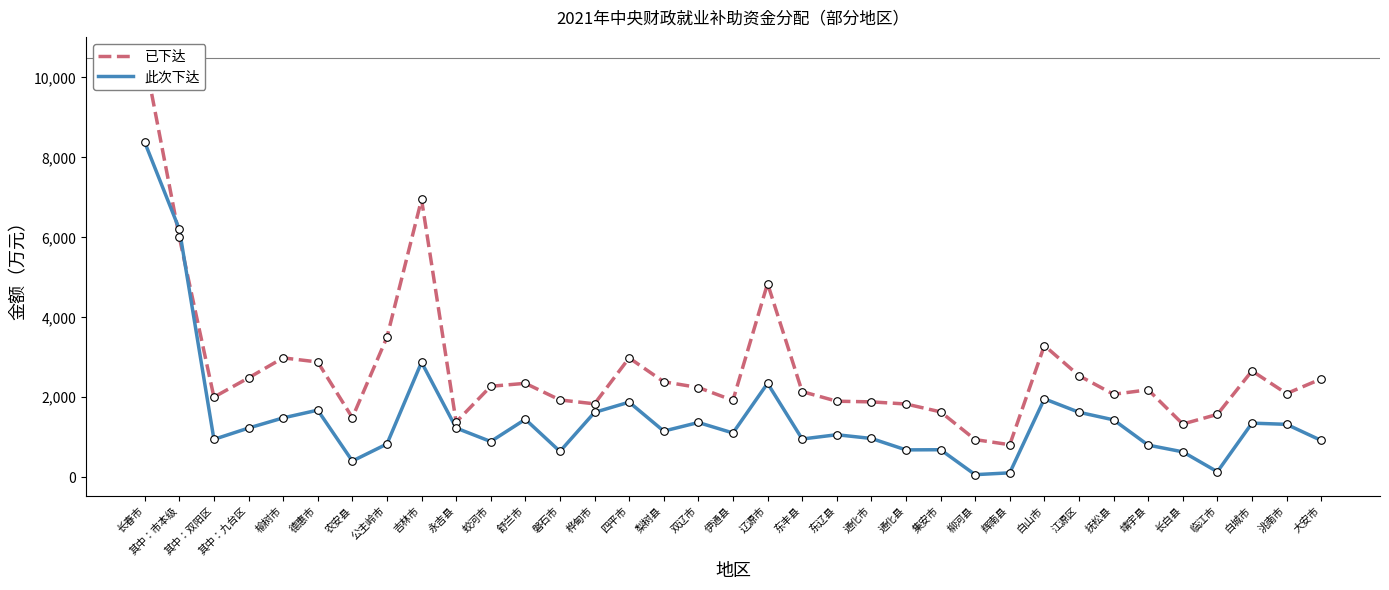

What is the total value across all series at 大安市?

3380